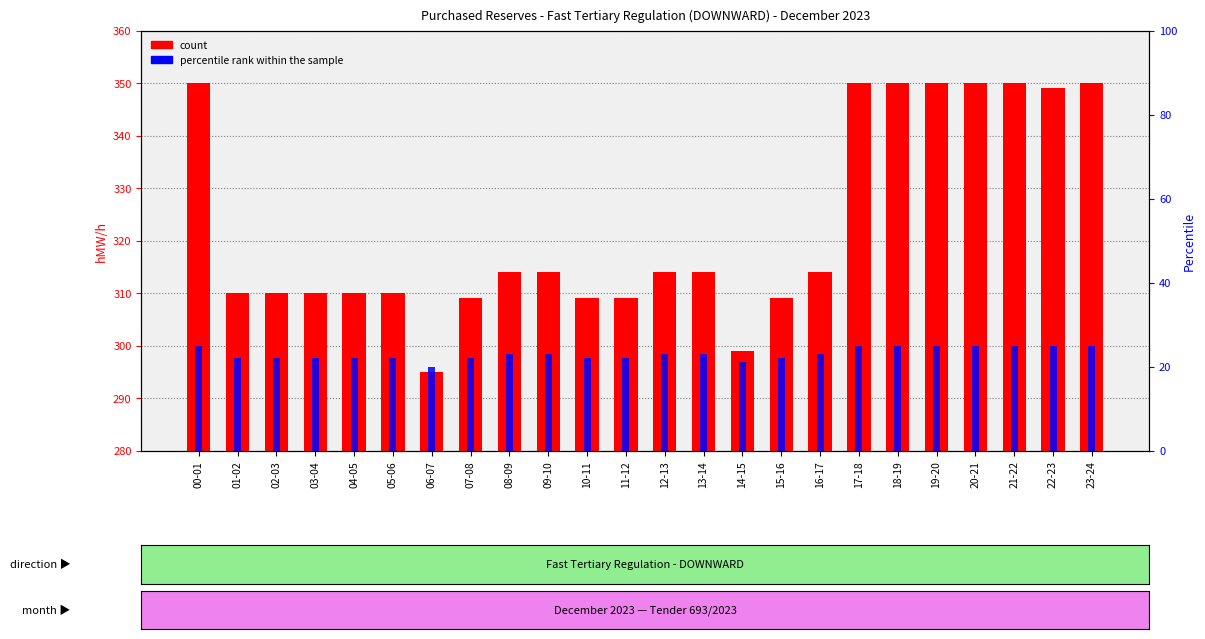

What is the total value across all series at 20-21?

375